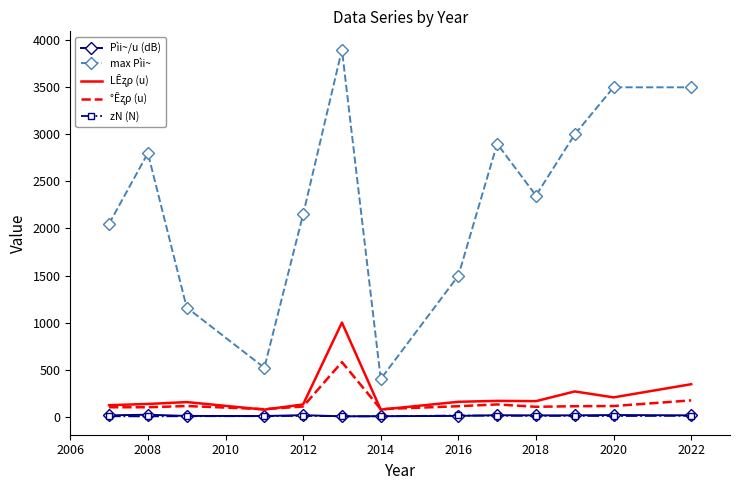

True or false: zN (N) and max Pìi~ cross at least once.

False